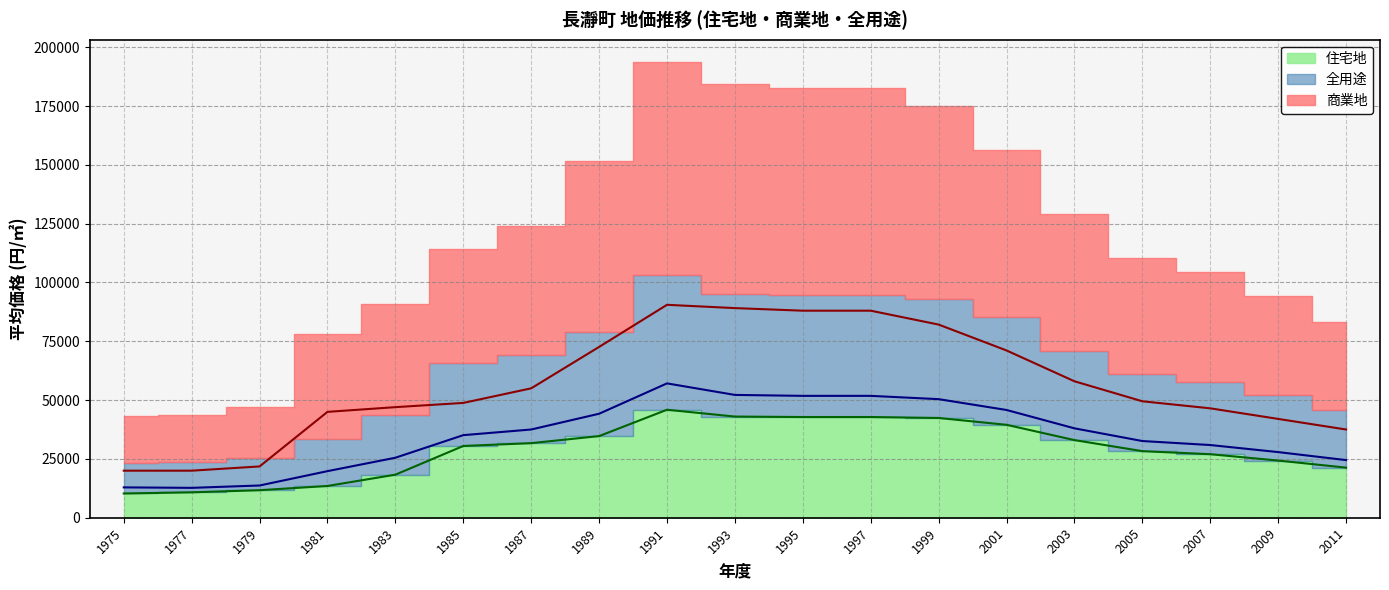

What is the sum of the 住宅地 values at 2001 and 2011?

60800